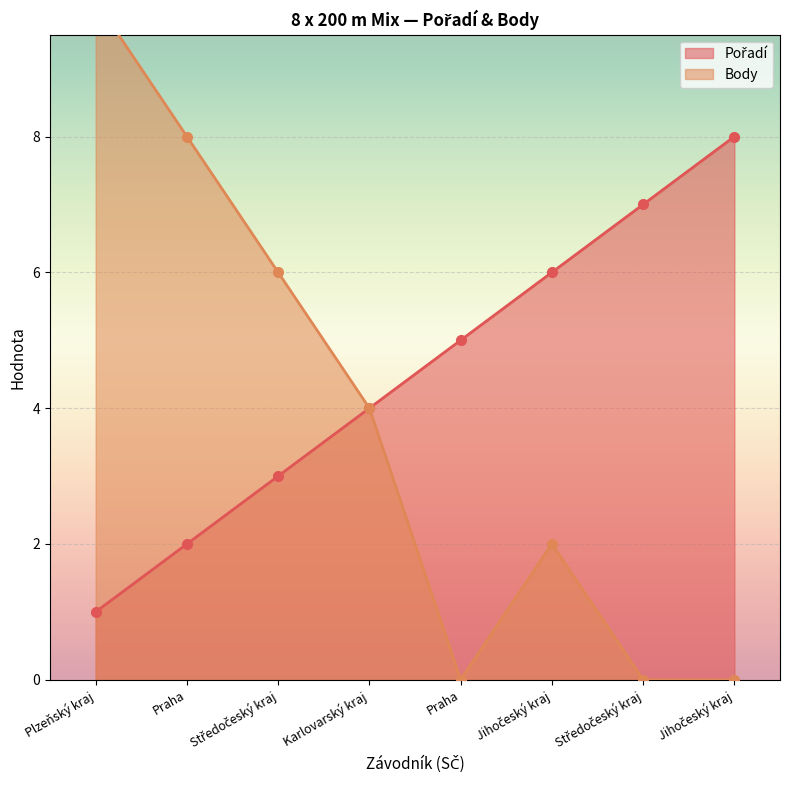

Does the chart display data point markers on the line(s)?

Yes